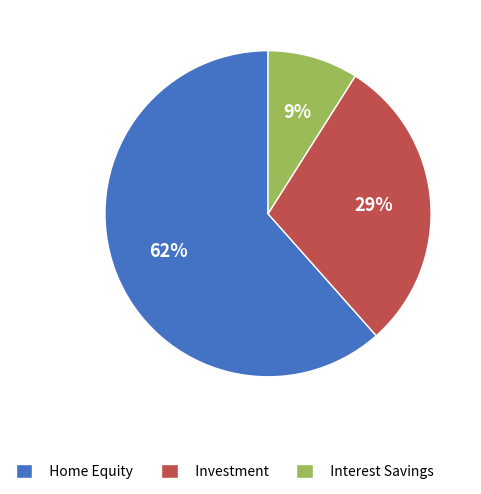

Approximately how many times larger is the value at Interest Savings compared to Investment?

0.3